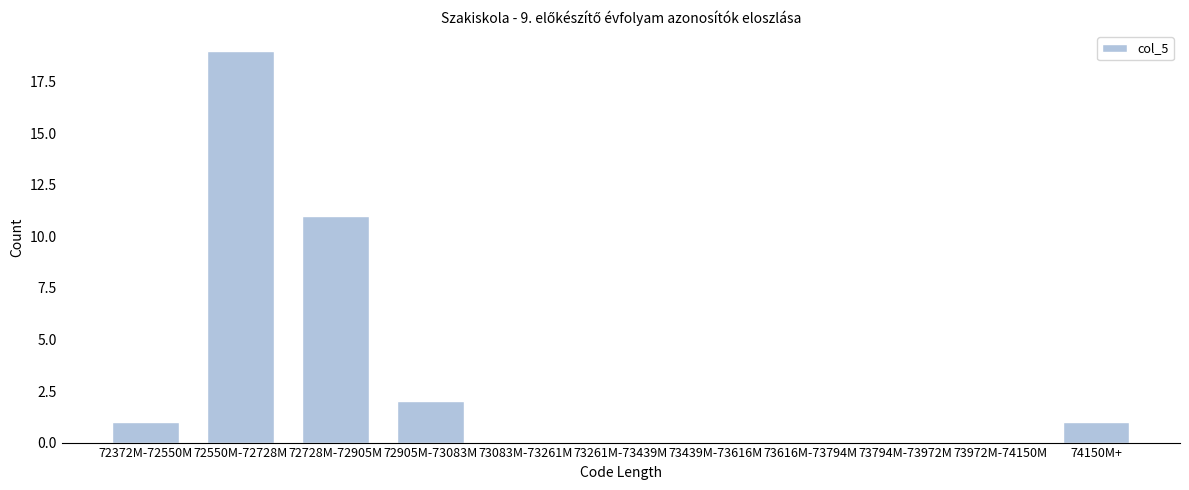

Reading left to right, what are all the values shown in this chart?

72372M-72550M=1	72550M-72728M=19	72728M-72905M=11	72905M-73083M=2	73083M-73261M=0	73261M-73439M=0	73439M-73616M=0	73616M-73794M=0	73794M-73972M=0	73972M-74150M=0	74150M+=1